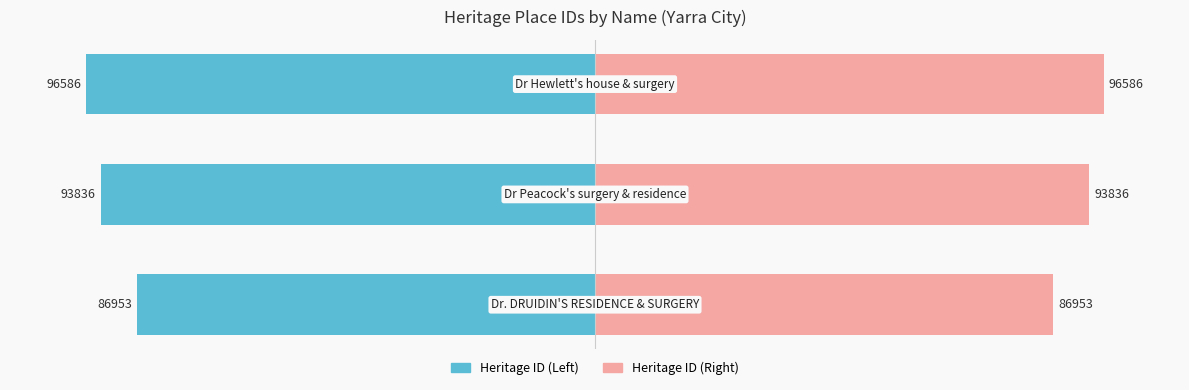

Is it true that Heritage ID (Left) equals -120.6 at 0?

False